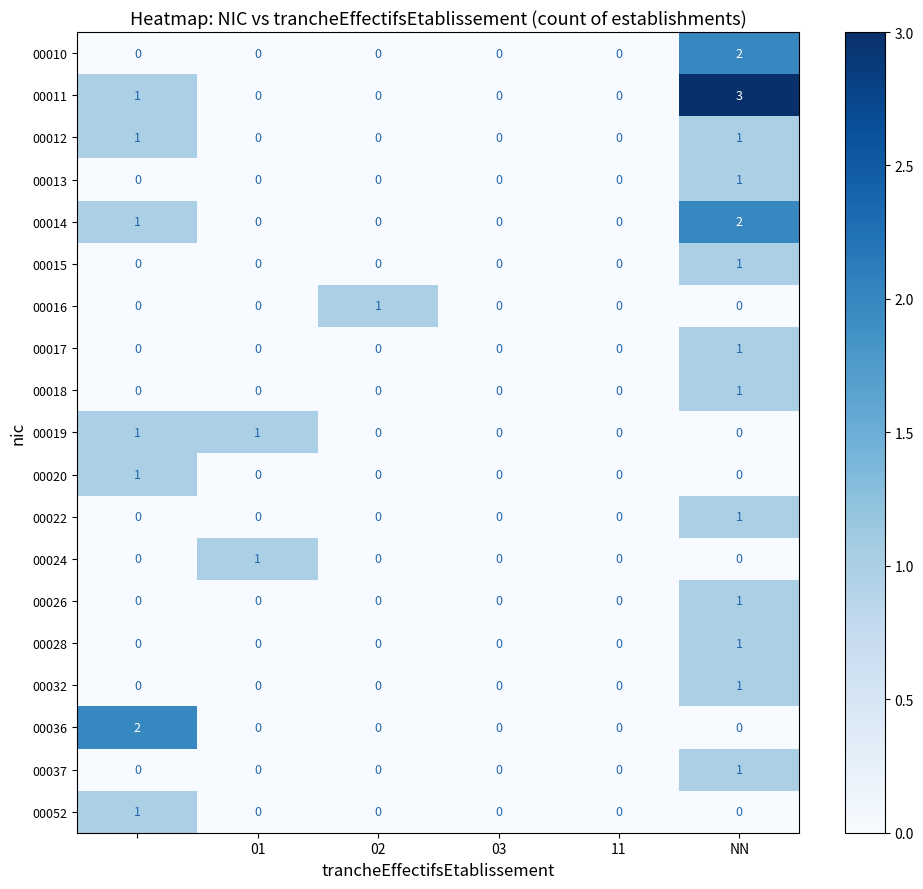

Which series has the largest range (max minus min)?

00011